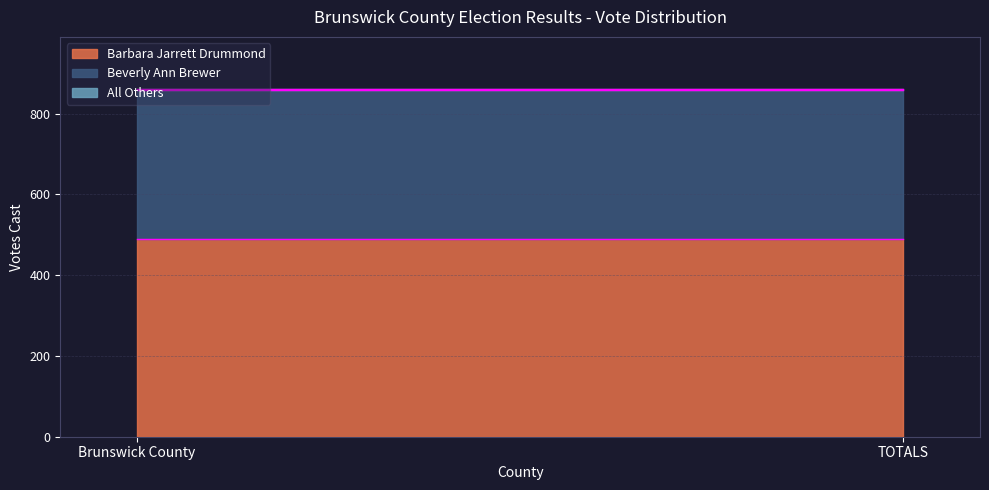

Reading right to left, extract all data points from this chart.

Barbara Jarrett Drummond: TOTALS=490	Brunswick County=490
Beverly Ann Brewer: TOTALS=368	Brunswick County=368
All Others: TOTALS=3	Brunswick County=3